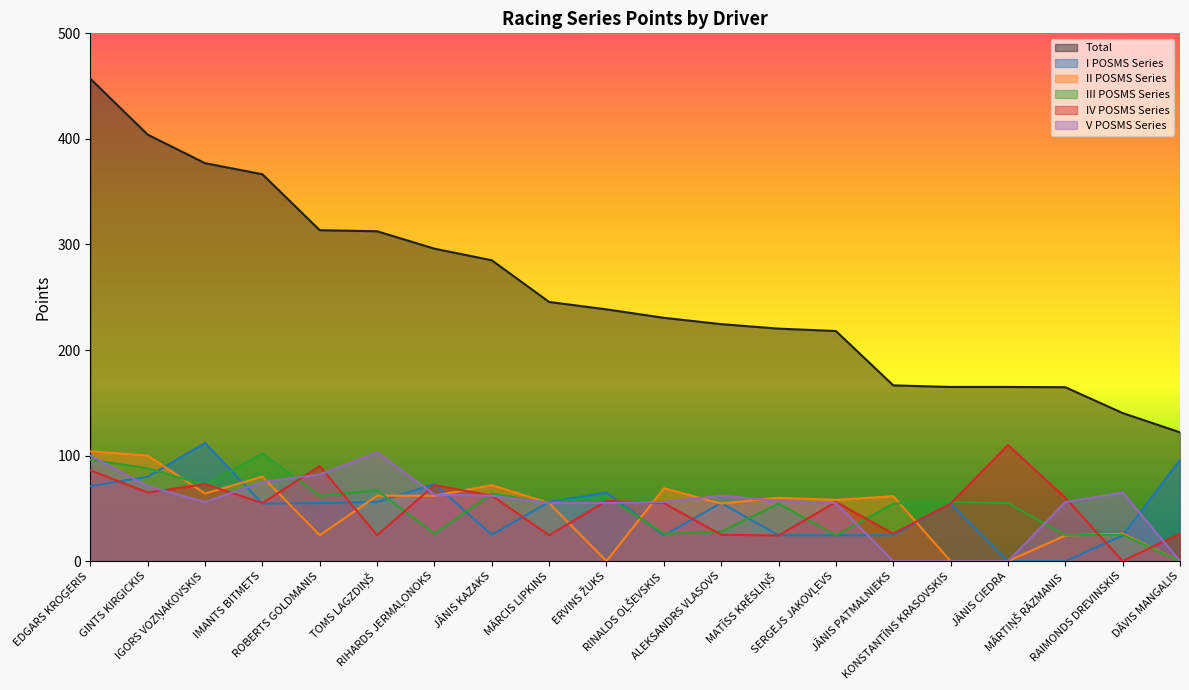

Which series has the widest spread of values?

Total